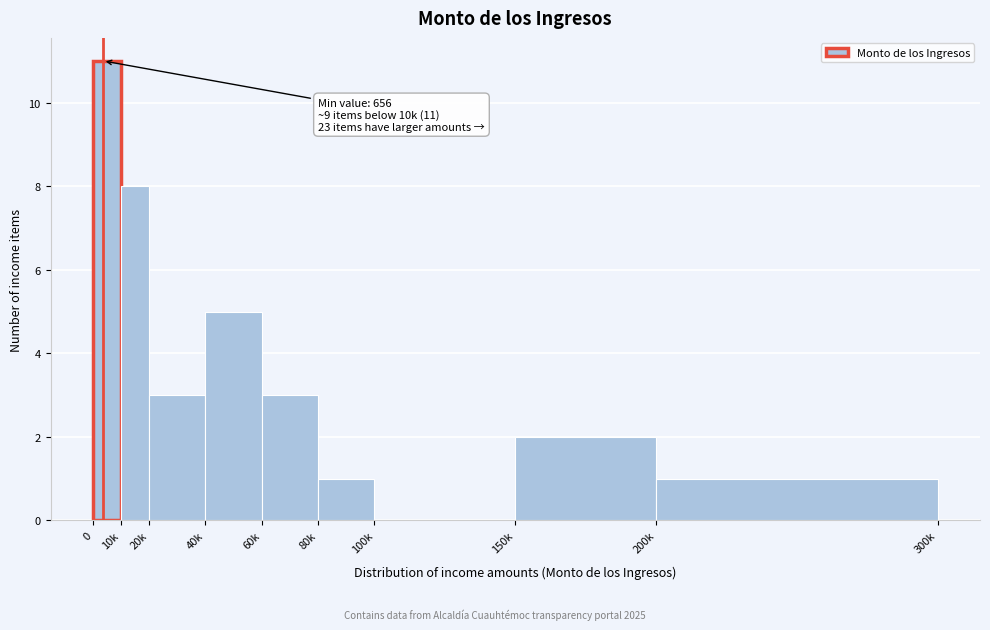

Reading left to right, transcribe all the data shown in this chart.

0=11	10k=8	20k=3	40k=5	60k=3	80k=1	100k=0	150k=2	200k=1